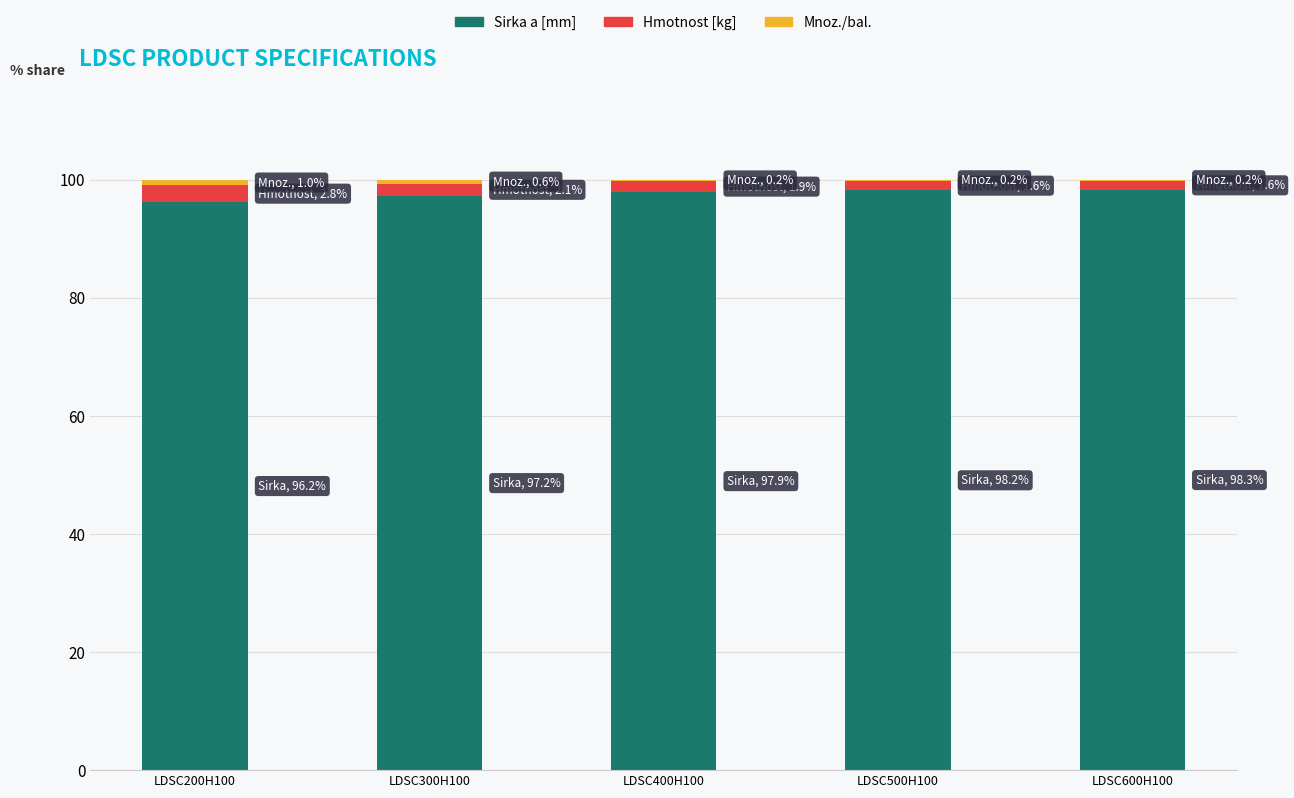

What is the maximum value for Sirka a [mm]?

98.3